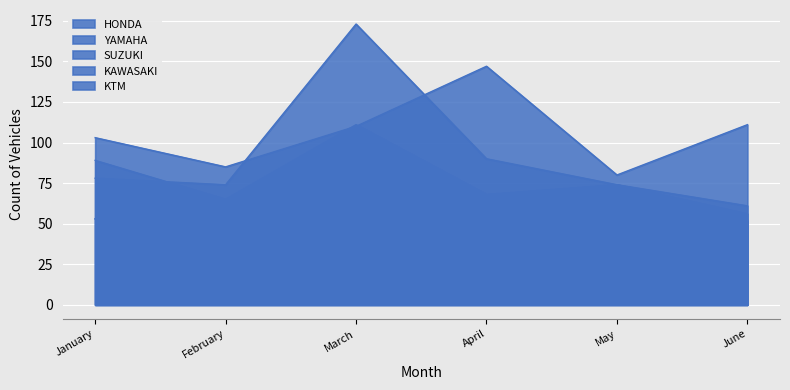

Which series has the largest range (max minus min)?

YAMAHA